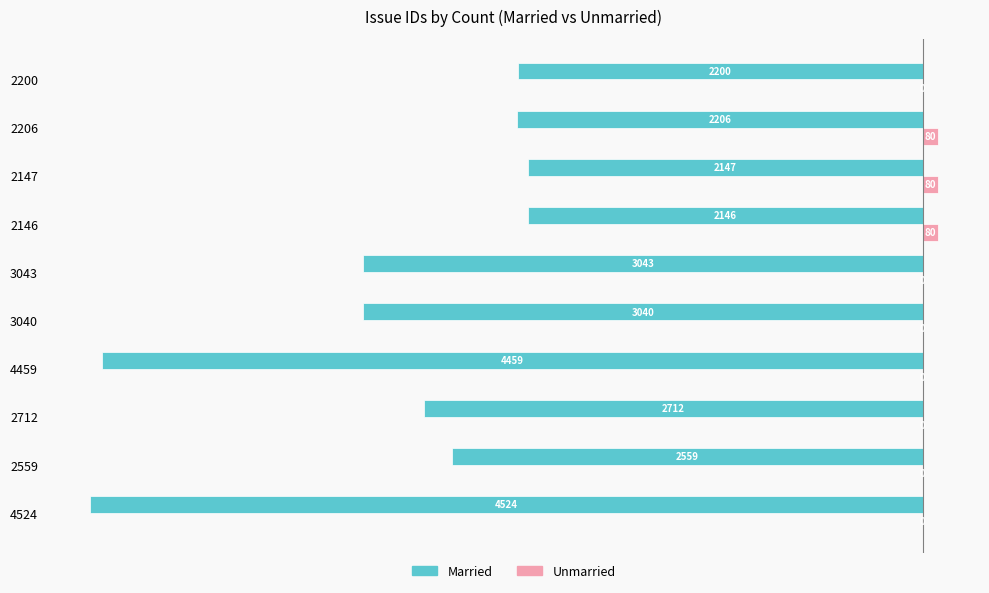

What is the sum of all Unmarried values?

240